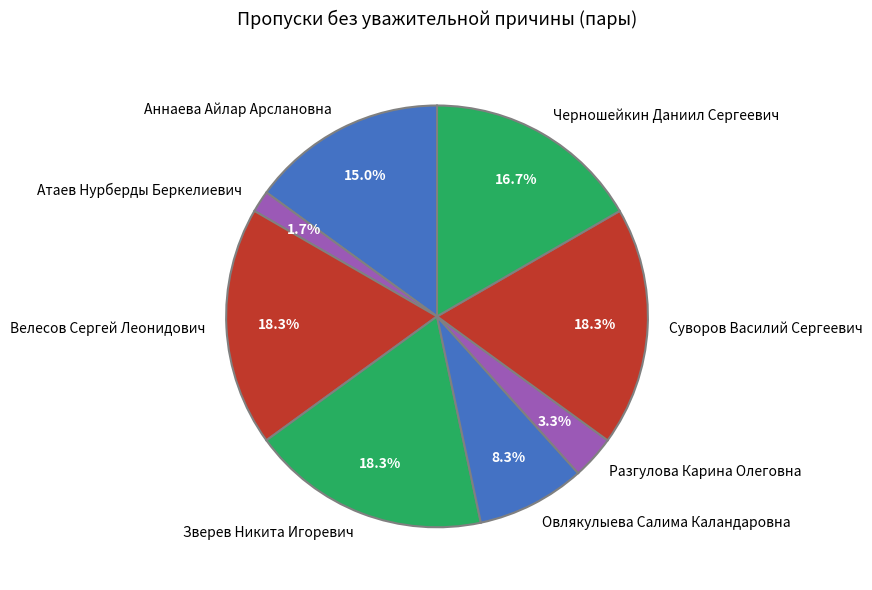

Is there any slice that represents more than half of the pie?

No